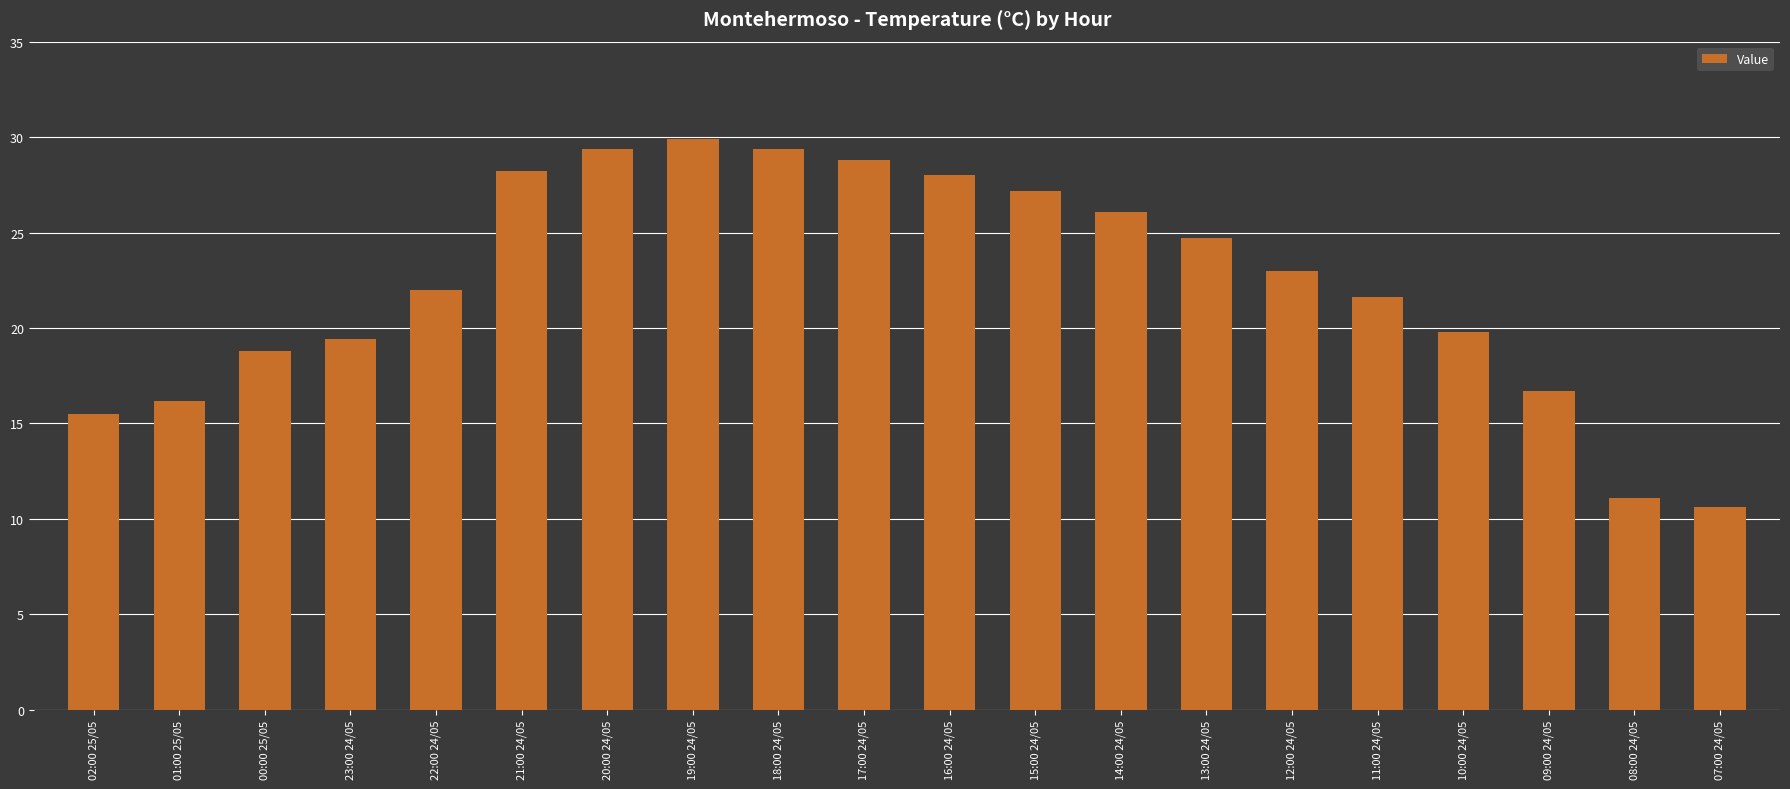

Is it true that the value at 14:00 24/05 is 26.1?

True